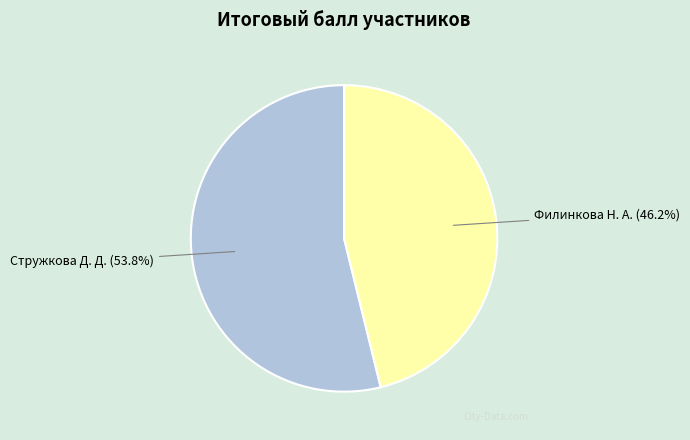

Combined, do Стружкова Д. Д. (53.8%) and Филинкова Н. А. (46.2%) account for over 50%?

Yes